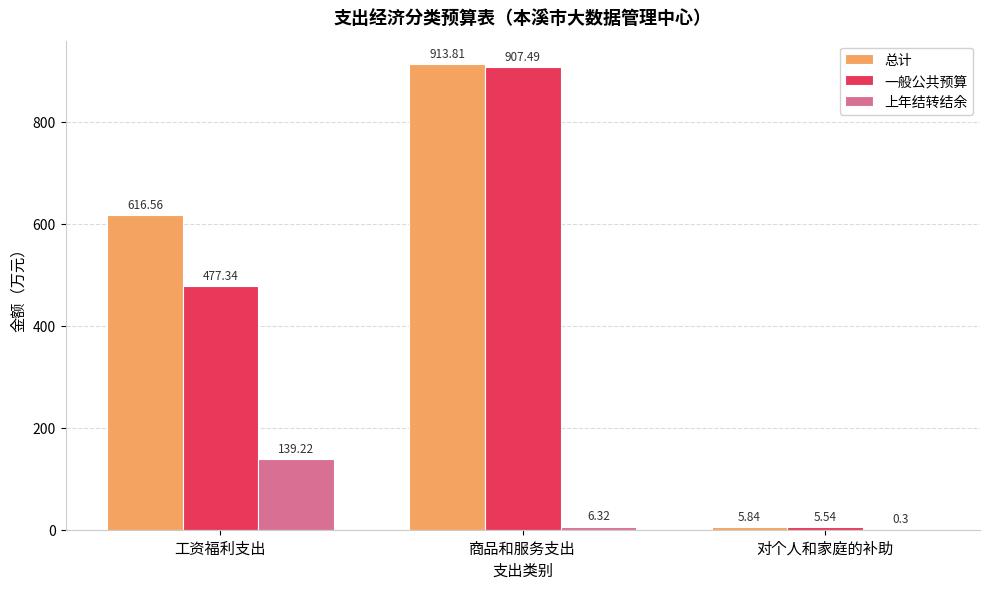

How many data points does each series have?

3